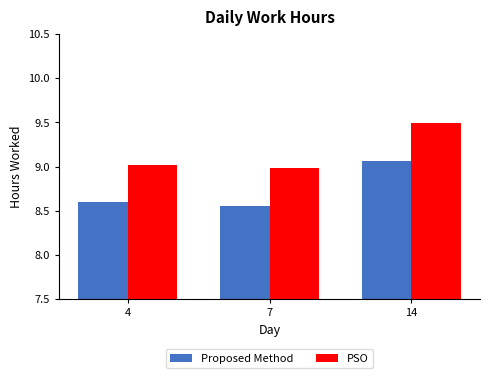

Count the number of categories in the chart.

3